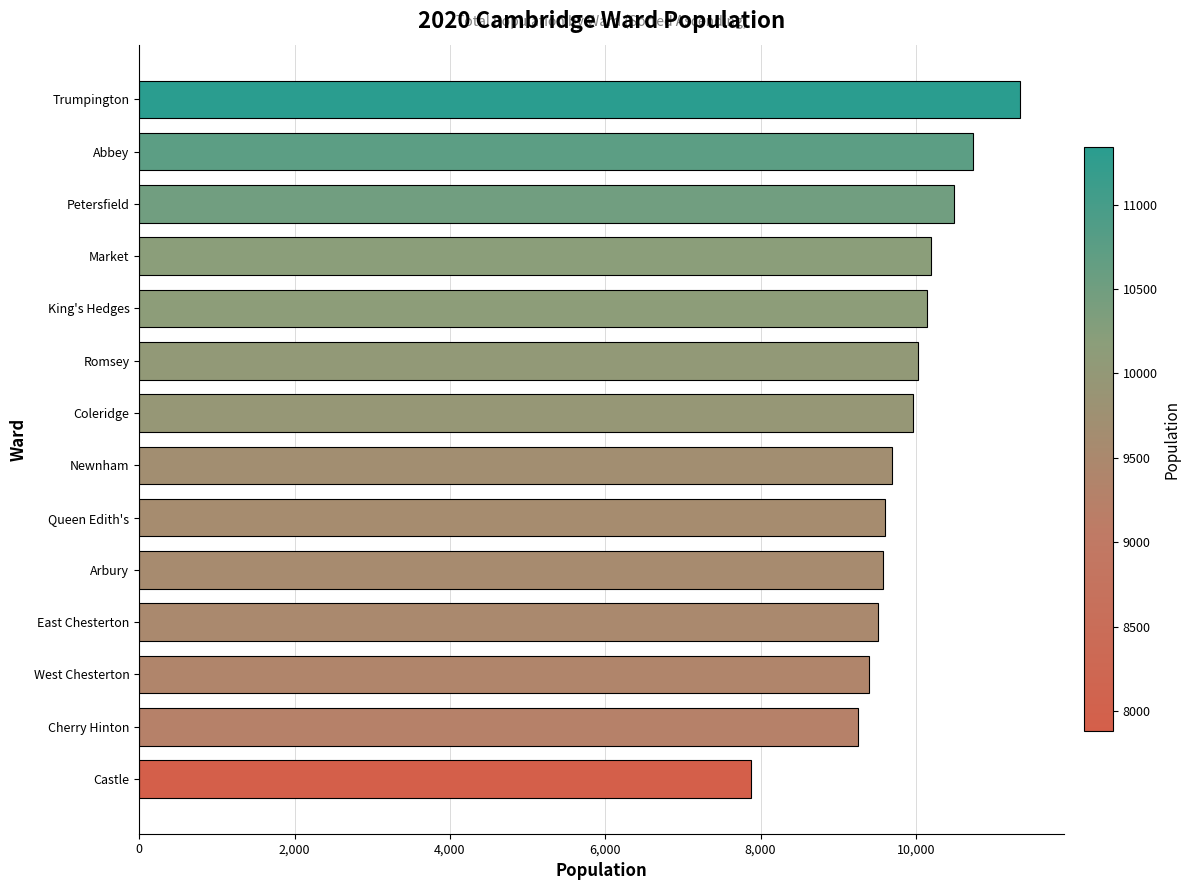

The value at Queen Edith's is 6255. True or false?

False